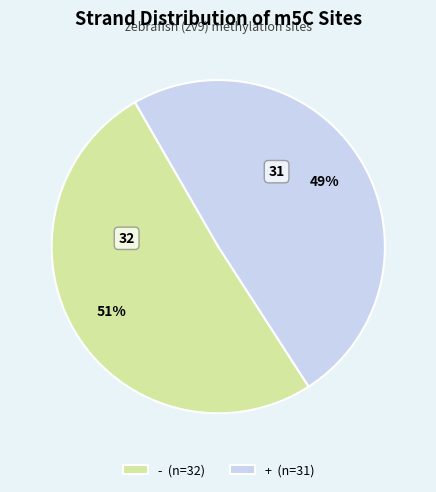

What is the ratio of the value at + (n=31) to the value at - (n=32)?

1.0